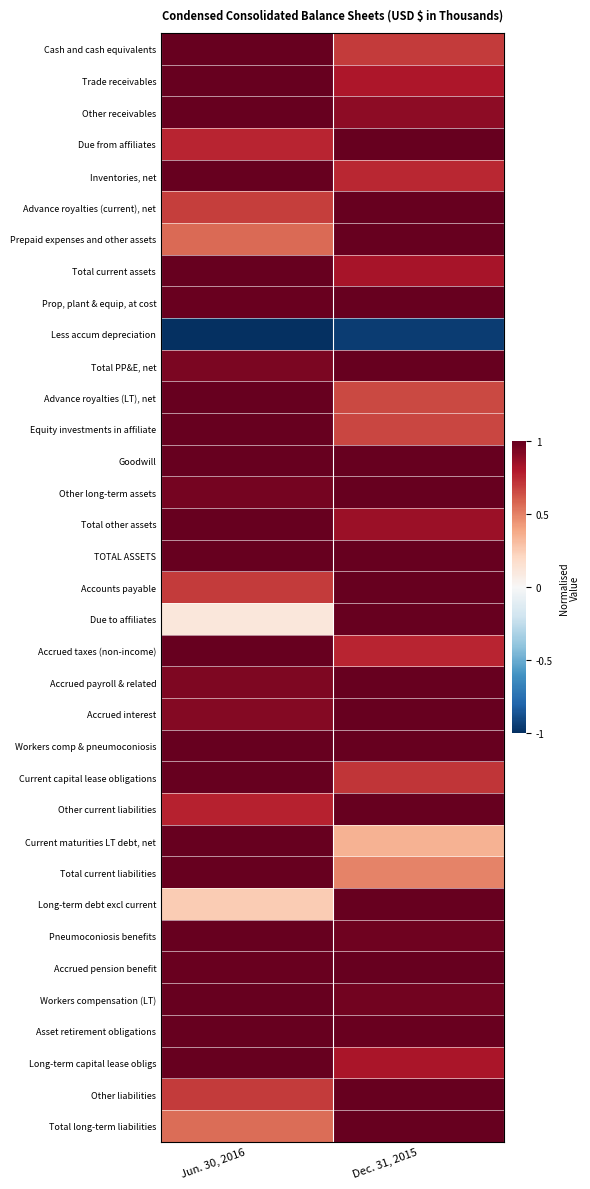

Reading left to right, extract all data points from this chart.

Cash and cash equivalents: Jun. 30, 2016=1.0	Dec. 31, 2015=0.7
Trade receivables: Jun. 30, 2016=1.0	Dec. 31, 2015=0.8
Other receivables: Jun. 30, 2016=1.0	Dec. 31, 2015=0.9
Due from affiliates: Jun. 30, 2016=0.8	Dec. 31, 2015=1.0
Inventories, net: Jun. 30, 2016=1.0	Dec. 31, 2015=0.8
Advance royalties (current), net: Jun. 30, 2016=0.7	Dec. 31, 2015=1.0
Prepaid expenses and other assets: Jun. 30, 2016=0.6	Dec. 31, 2015=1.0
Total current assets: Jun. 30, 2016=1.0	Dec. 31, 2015=0.8
Prop, plant & equip, at cost: Jun. 30, 2016=1.0	Dec. 31, 2015=1.0
Less accum depreciation: Jun. 30, 2016=-1.0	Dec. 31, 2015=-1.0
Total PP&E, net: Jun. 30, 2016=0.9	Dec. 31, 2015=1.0
Advance royalties (LT), net: Jun. 30, 2016=1.0	Dec. 31, 2015=0.7
Equity investments in affiliate: Jun. 30, 2016=1.0	Dec. 31, 2015=0.7
Goodwill: Jun. 30, 2016=1.0	Dec. 31, 2015=1.0
Other long-term assets: Jun. 30, 2016=1.0	Dec. 31, 2015=1.0
Total other assets: Jun. 30, 2016=1.0	Dec. 31, 2015=0.9
TOTAL ASSETS: Jun. 30, 2016=1.0	Dec. 31, 2015=1.0
Accounts payable: Jun. 30, 2016=0.7	Dec. 31, 2015=1.0
Due to affiliates: Jun. 30, 2016=0.1	Dec. 31, 2015=1.0
Accrued taxes (non-income): Jun. 30, 2016=1.0	Dec. 31, 2015=0.8
Accrued payroll & related: Jun. 30, 2016=0.9	Dec. 31, 2015=1.0
Accrued interest: Jun. 30, 2016=0.9	Dec. 31, 2015=1.0
Workers comp & pneumoconiosis: Jun. 30, 2016=1.0	Dec. 31, 2015=1.0
Current capital lease obligations: Jun. 30, 2016=1.0	Dec. 31, 2015=0.7
Other current liabilities: Jun. 30, 2016=0.8	Dec. 31, 2015=1.0
Current maturities LT debt, net: Jun. 30, 2016=1.0	Dec. 31, 2015=0.3
Total current liabilities: Jun. 30, 2016=1.0	Dec. 31, 2015=0.5
Long-term debt excl current: Jun. 30, 2016=0.3	Dec. 31, 2015=1.0
Pneumoconiosis benefits: Jun. 30, 2016=1.0	Dec. 31, 2015=1.0
Accrued pension benefit: Jun. 30, 2016=1.0	Dec. 31, 2015=1.0
Workers compensation (LT): Jun. 30, 2016=1.0	Dec. 31, 2015=1.0
Asset retirement obligations: Jun. 30, 2016=1.0	Dec. 31, 2015=1.0
Long-term capital lease obligs: Jun. 30, 2016=1.0	Dec. 31, 2015=0.8
Other liabilities: Jun. 30, 2016=0.7	Dec. 31, 2015=1.0
Total long-term liabilities: Jun. 30, 2016=0.6	Dec. 31, 2015=1.0